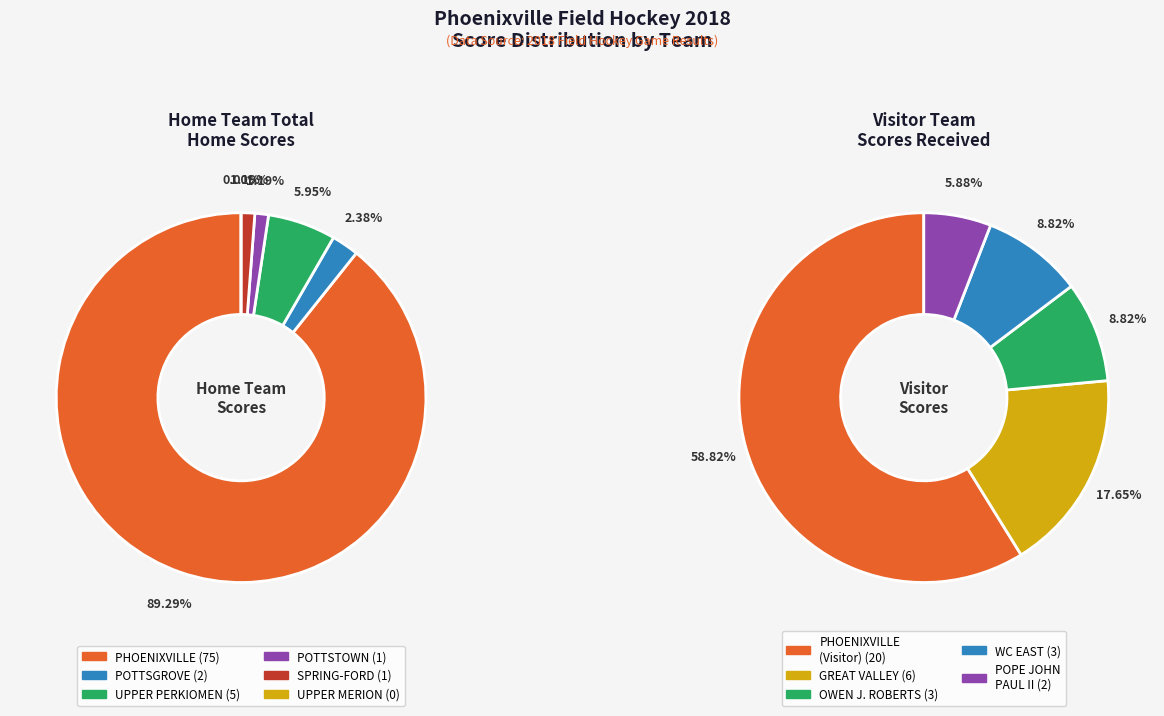

Which slice is the largest?

PHOENIXVILLE (Home)